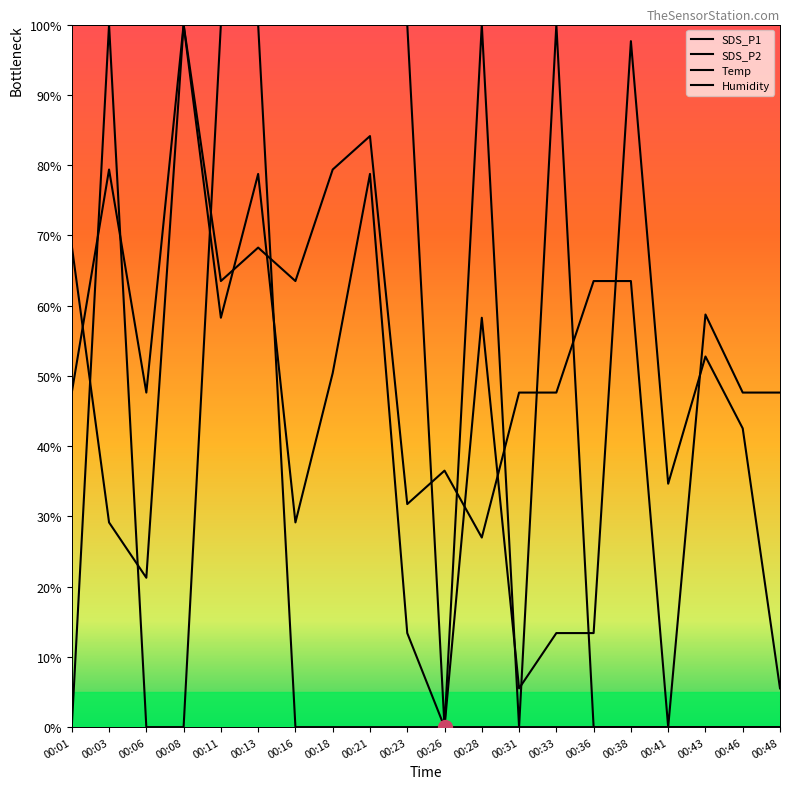

What is the difference between the second highest and second lowest values in the SDS_P2 series?

57.1